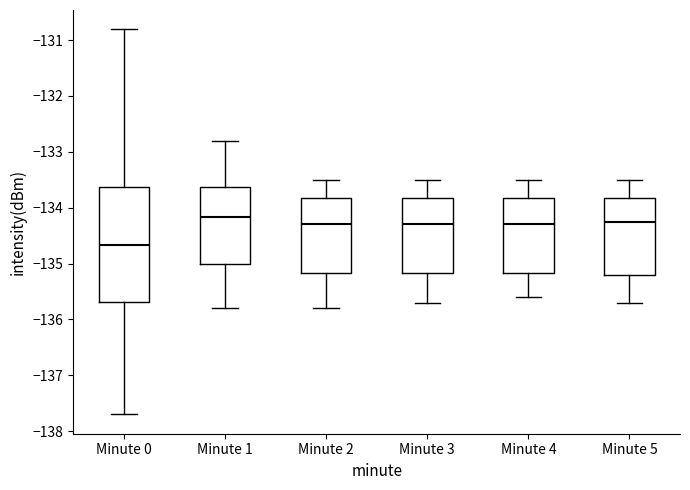

Reading left to right, transcribe this box plot: for each box, give where its median line is, the range the box spans, and where its two whiskers end, as read against the y-axis. The values are not printed on the chart, so give them approximately, as read against the axis.

Minute 0: median -134.7, box -135.7 to -133.6, whiskers -137.7 to -130.8
Minute 1: median -134.2, box -135.0 to -133.6, whiskers -135.8 to -132.8
Minute 2: median -134.3, box -135.2 to -133.8, whiskers -135.8 to -133.5
Minute 3: median -134.3, box -135.2 to -133.8, whiskers -135.7 to -133.5
Minute 4: median -134.3, box -135.2 to -133.8, whiskers -135.6 to -133.5
Minute 5: median -134.2, box -135.2 to -133.8, whiskers -135.7 to -133.5